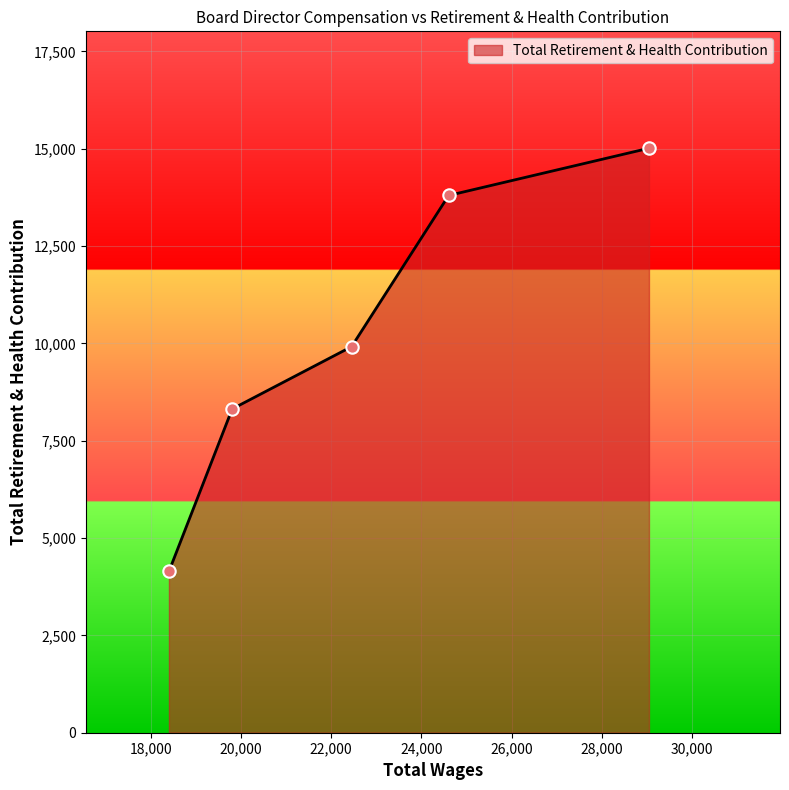

True or false: there are more than 1 points higher than both neighbors.

False